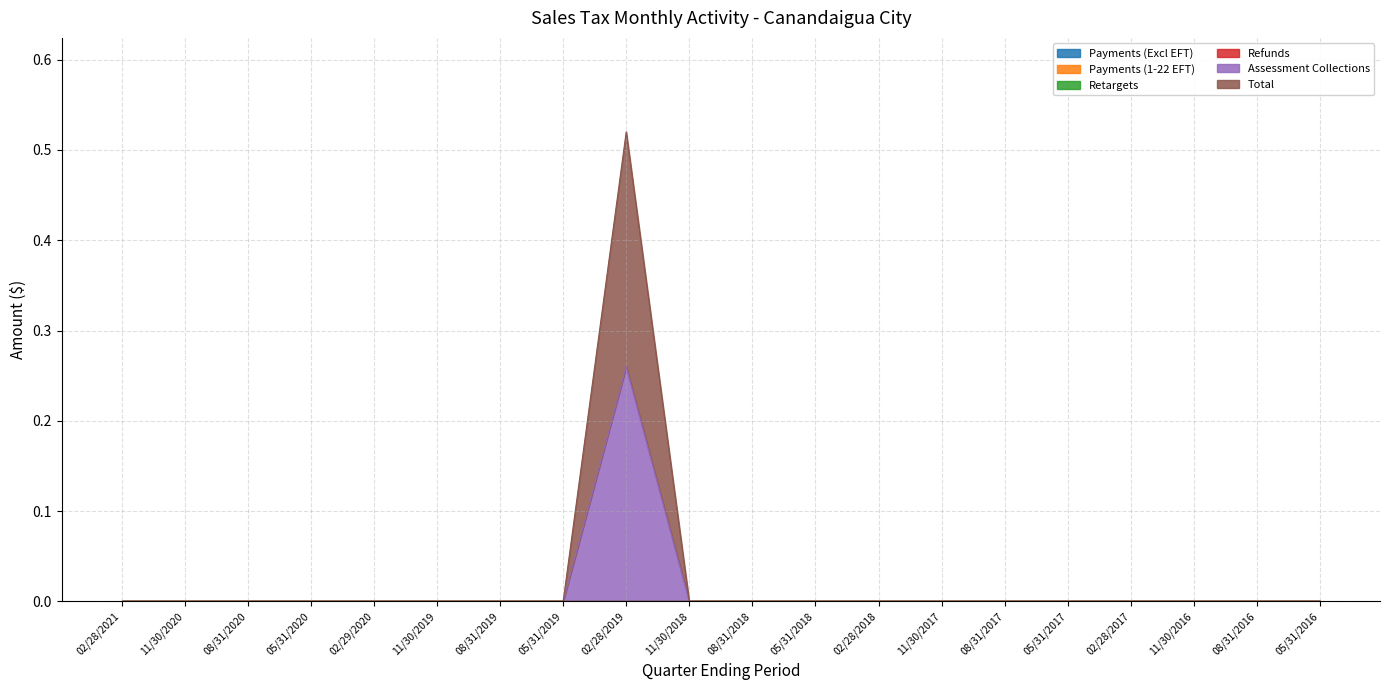

True or false: Total and Payments (1-22 EFT) intersect in this chart.

False